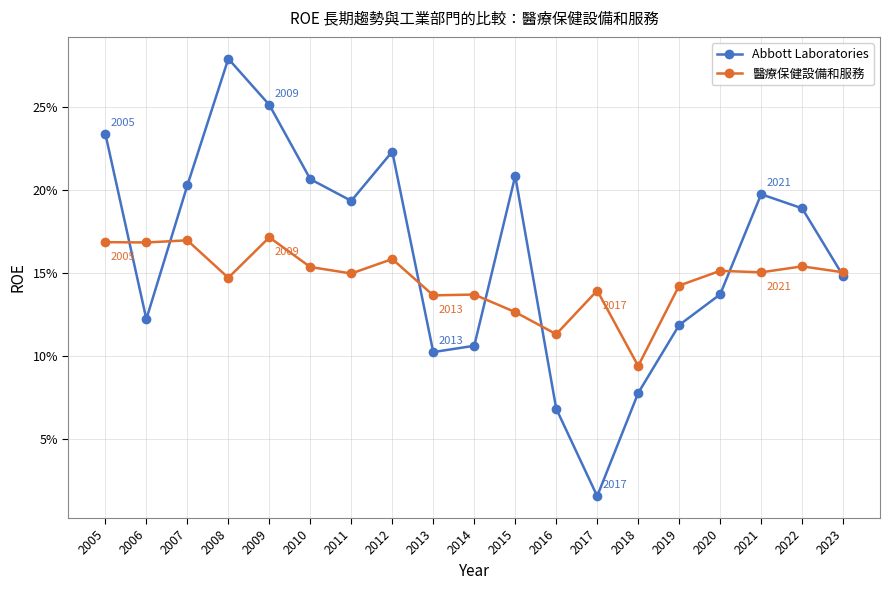

What is the sum of all 醫療保健設備和服務 values?

2.8